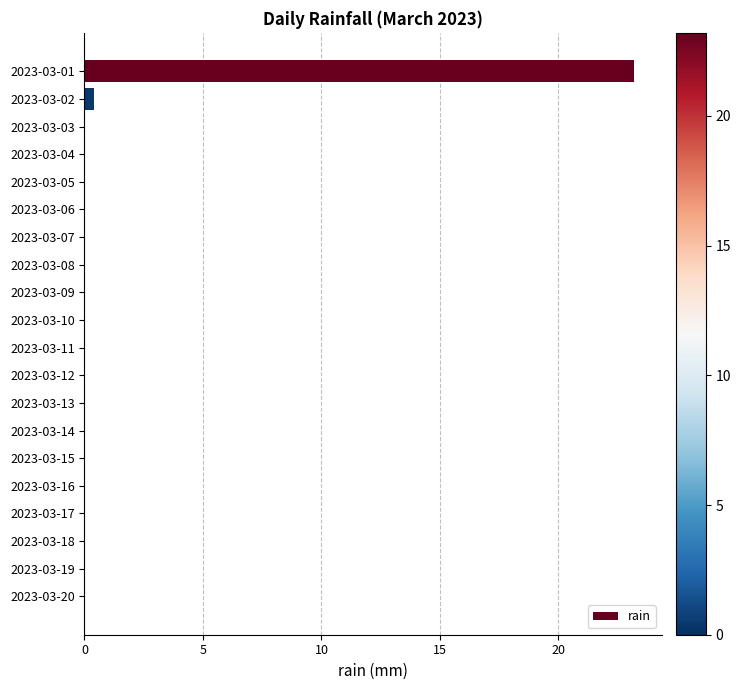

Is it true that the value at 2023-03-20 is -12.9?

False